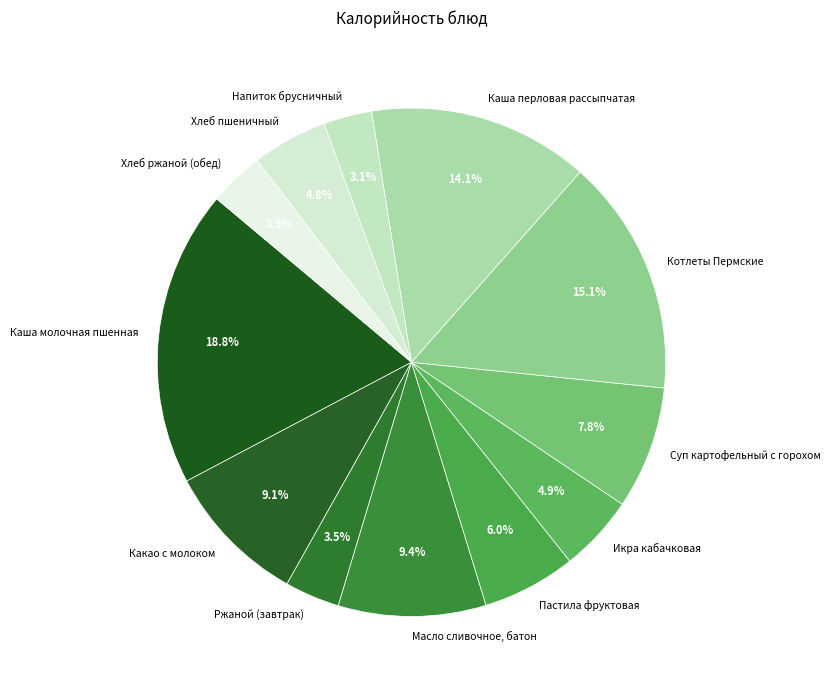

Between Масло сливочное, батон and Каша перловая рассыпчатая, which is larger?

Каша перловая рассыпчатая